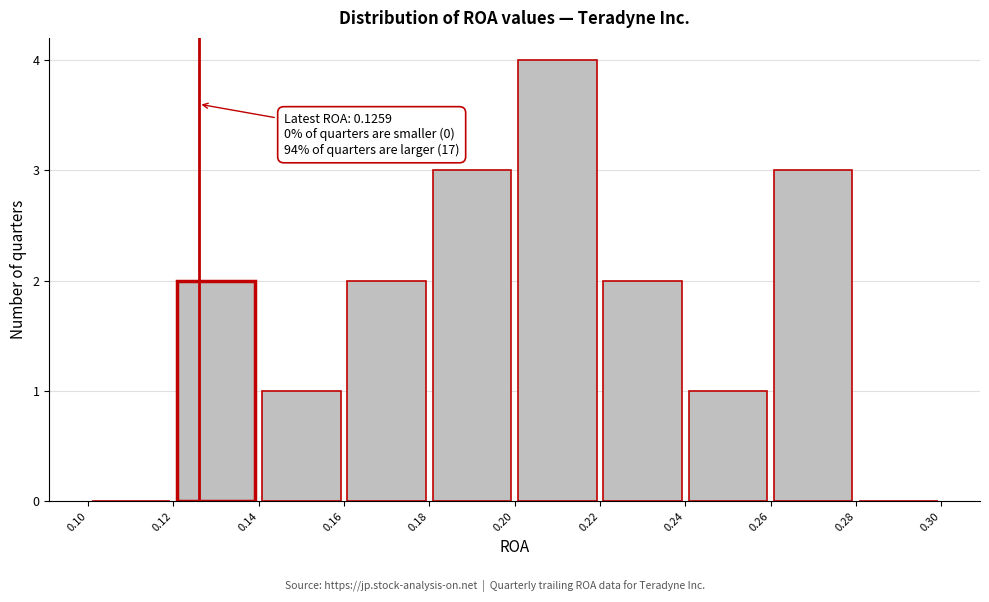

Which range on the x-axis has the tallest bar?

0.20 to 0.22